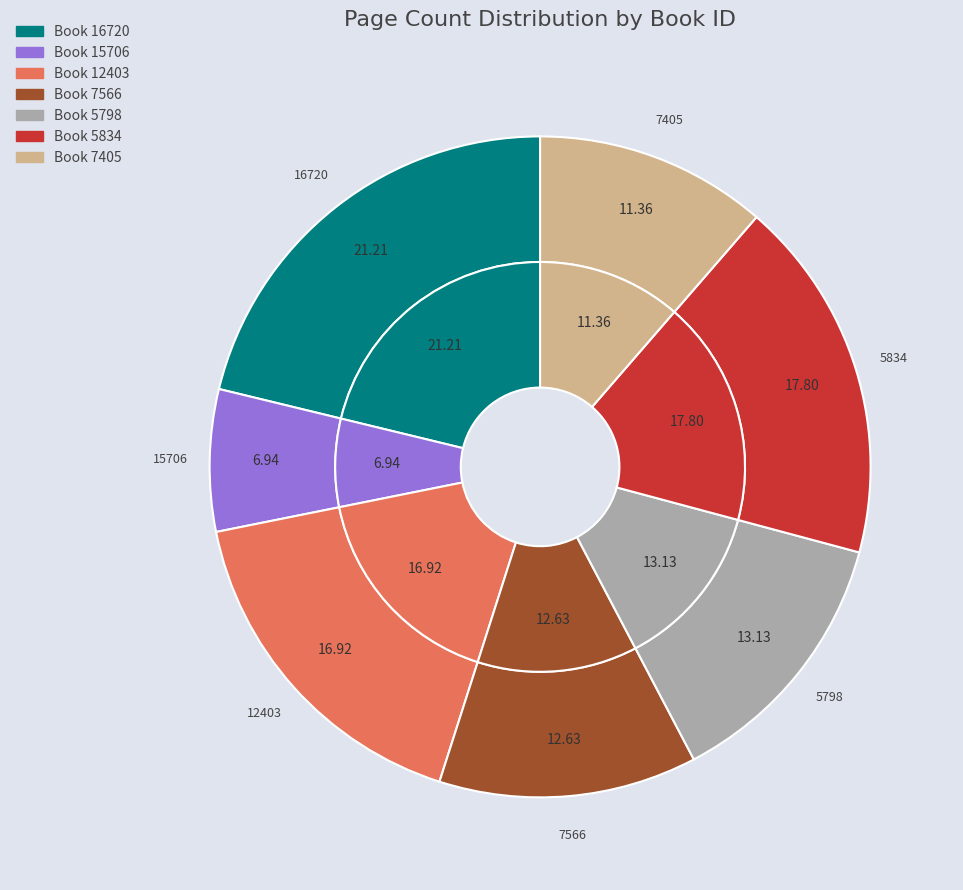

To the nearest percent, what is the difference between the largest and smallest slice percentages?

14%